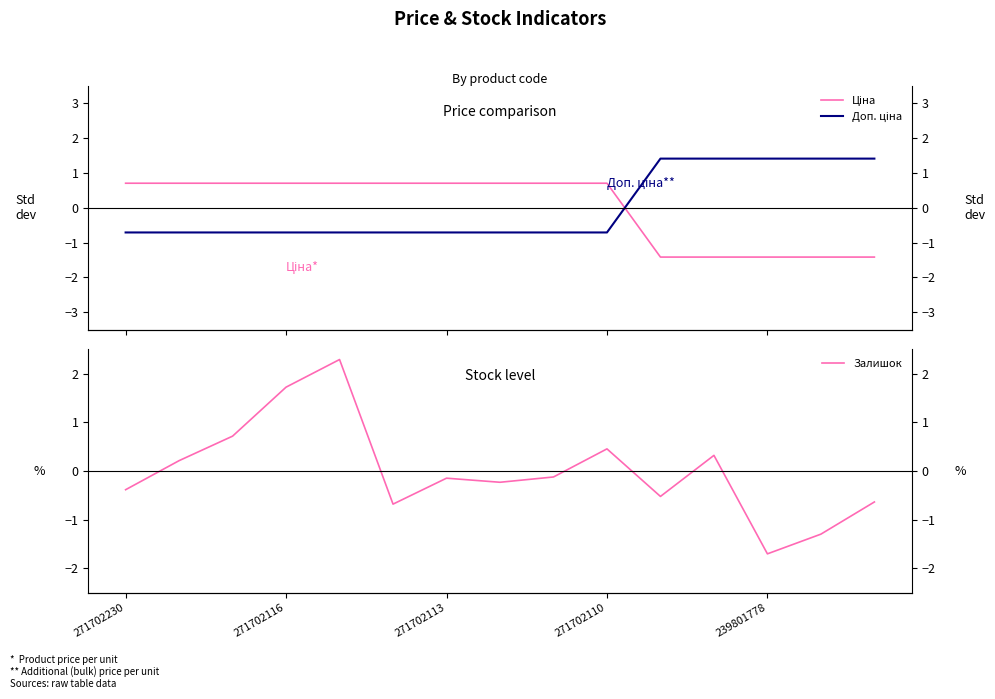

How many values in Доп. ціна are above zero?

5